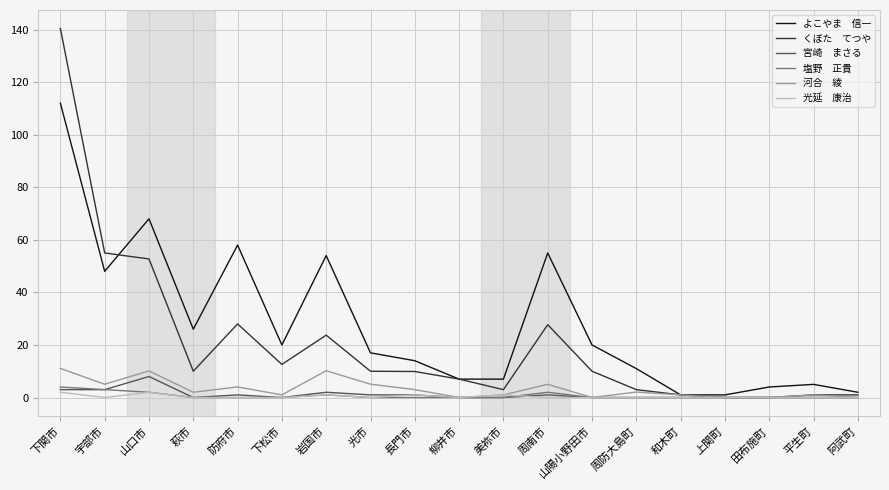

What position from the left is 光市?

8